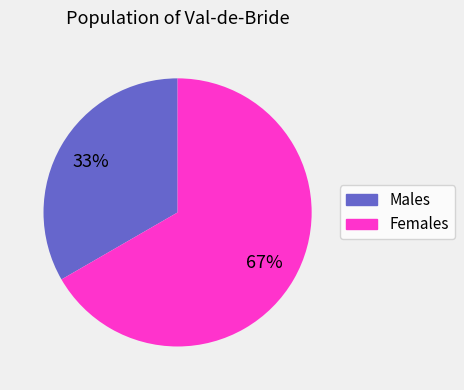

To the nearest percent, what is the combined percentage of Females and Males?

100%